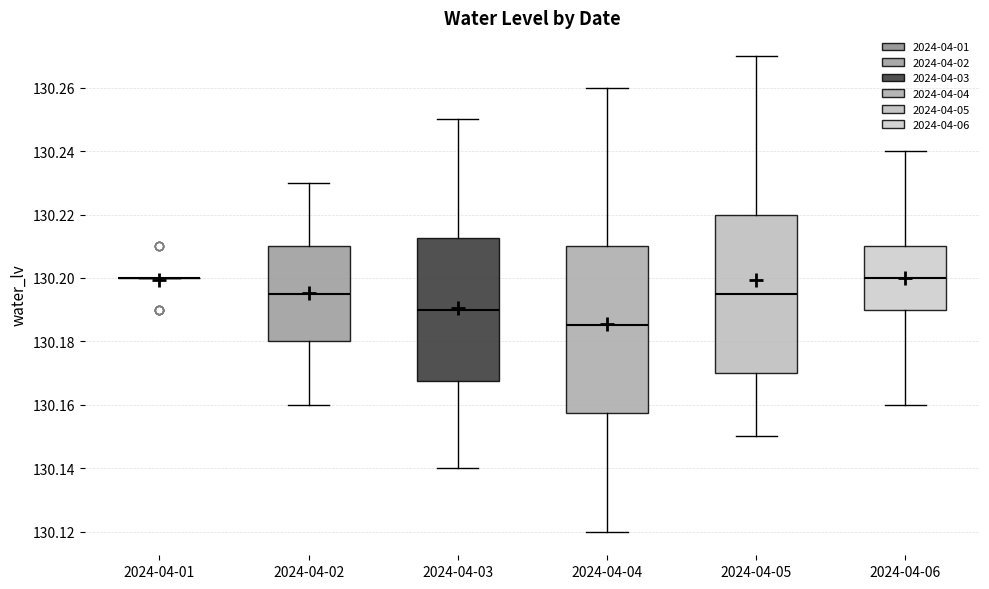

Reading left to right, read every box against the y-axis: the position of its median line, the range the box covers, and the ends of its whiskers. The values are not printed on the chart, so give them approximately, as read against the axis.

2024-04-01: box collapsed to a line at 130.200, whiskers 130.200 to 130.200
2024-04-02: median 130.196, box 130.180 to 130.210, whiskers 130.160 to 130.230
2024-04-03: median 130.190, box 130.168 to 130.212, whiskers 130.140 to 130.250
2024-04-04: median 130.186, box 130.158 to 130.210, whiskers 130.120 to 130.260
2024-04-05: median 130.196, box 130.170 to 130.220, whiskers 130.150 to 130.270
2024-04-06: median 130.200, box 130.190 to 130.210, whiskers 130.160 to 130.240